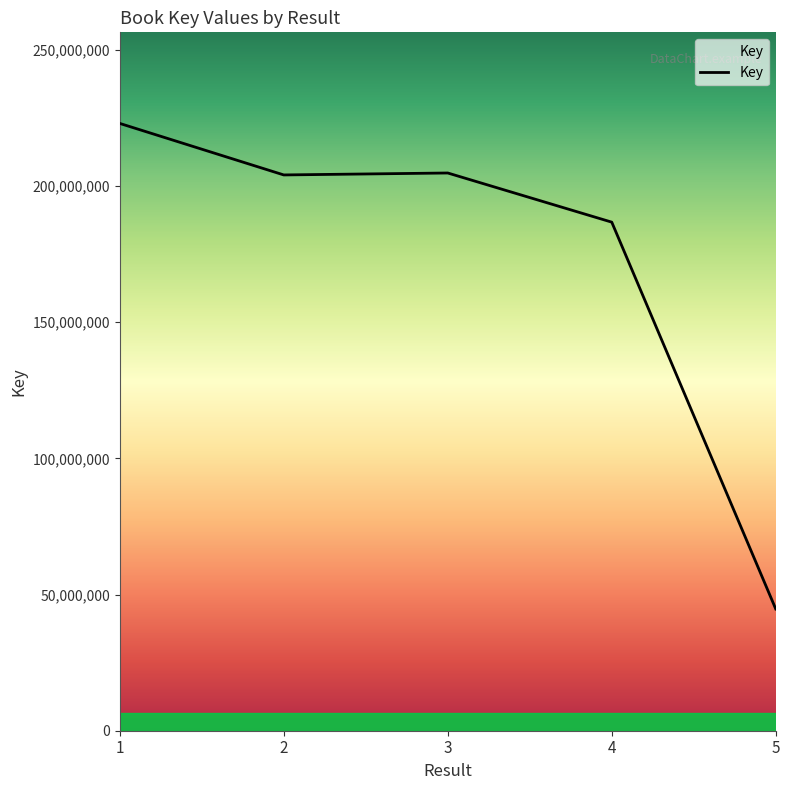

The value at 2 is 204084244. True or false?

True